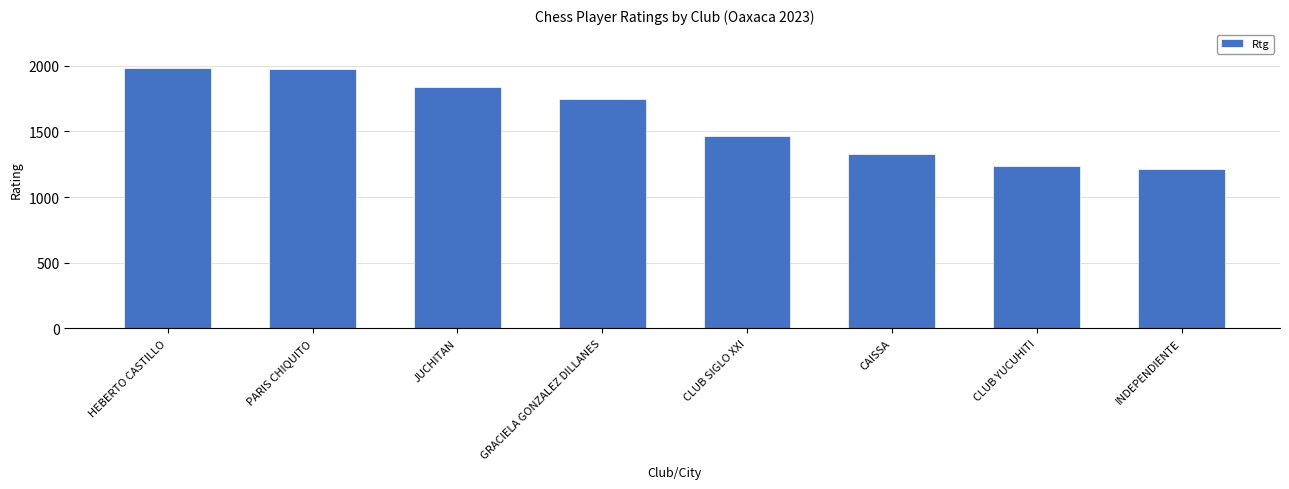

What is the difference between the values at CLUB YUCUHITI and CLUB SIGLO XXI?

231